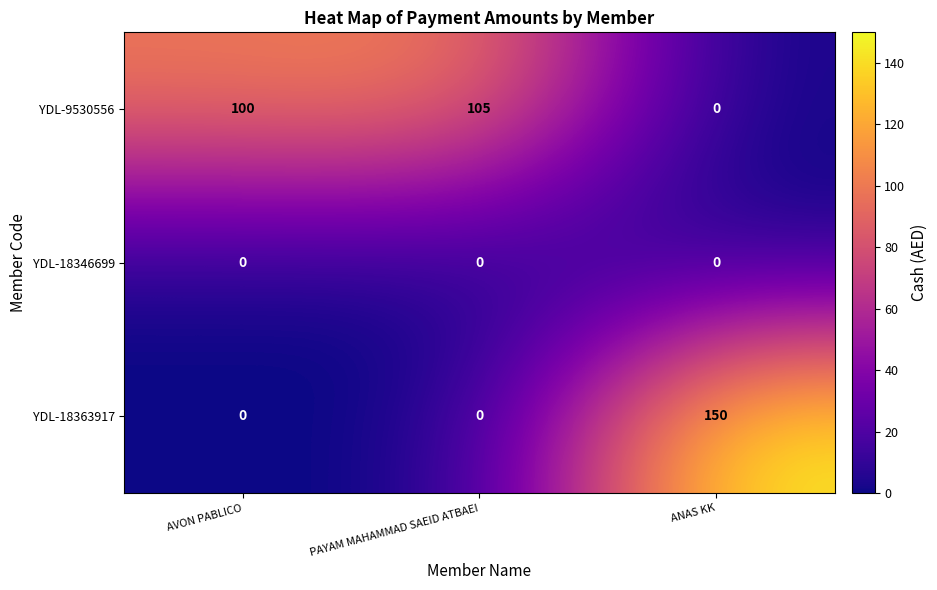

Reading left to right, transcribe all the data shown in this chart.

YDL-9530556: 100	105	0
YDL-18346699: 0	0	0
YDL-18363917: 0	0	150